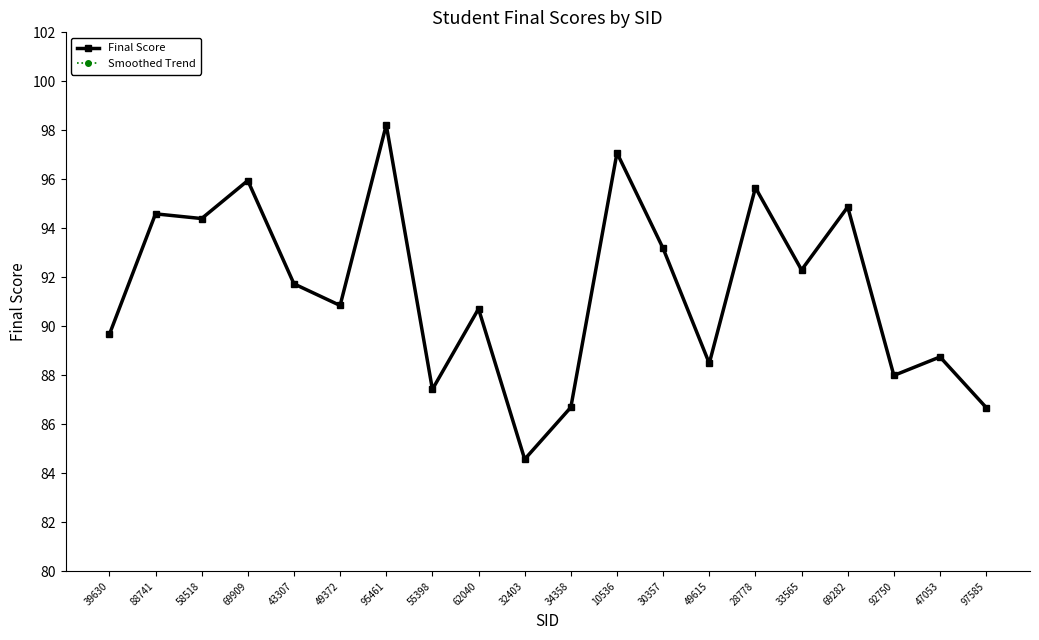

How many interior local peaks does the Smoothed Trend series have?

8